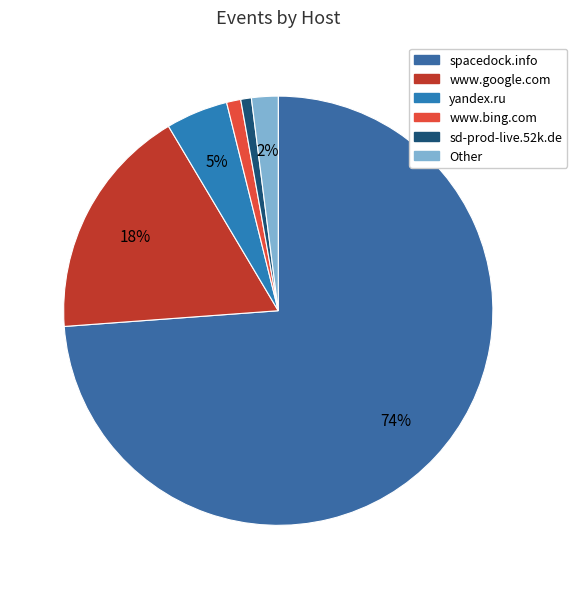

How many segments does this pie chart have?

6